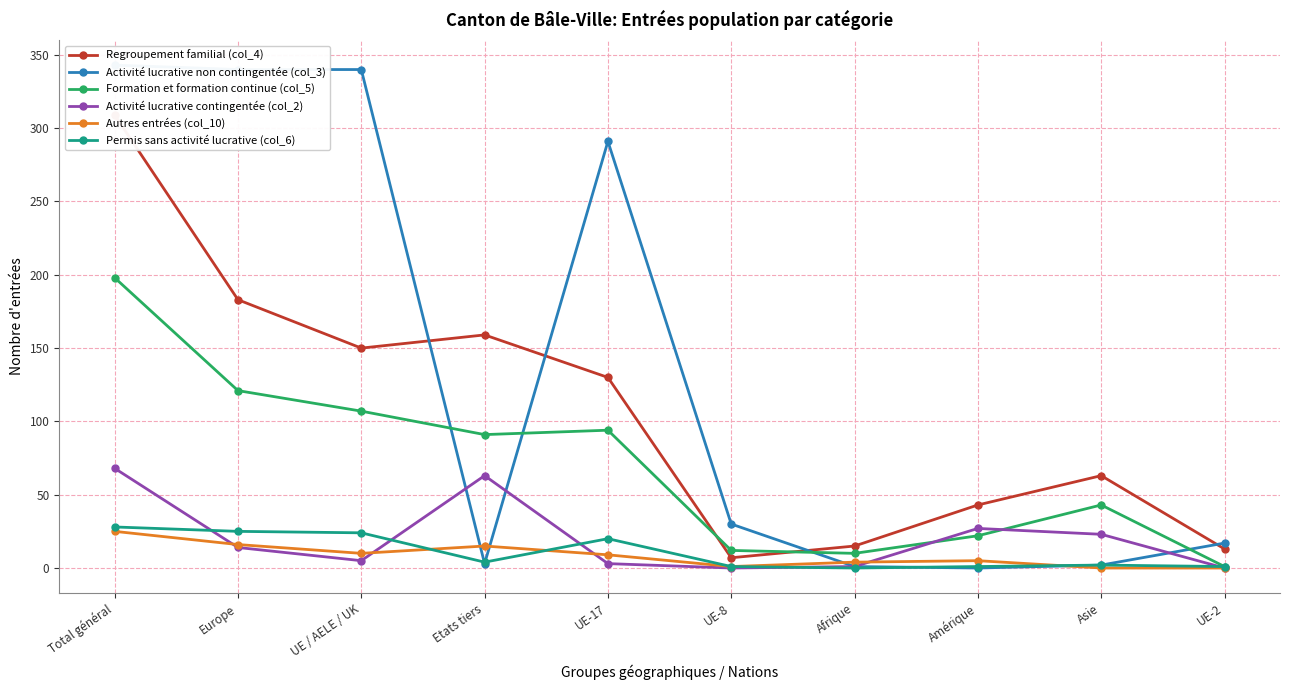

Which category has the lowest value in the Activité lucrative contingentée (col_2) series?

UE-8